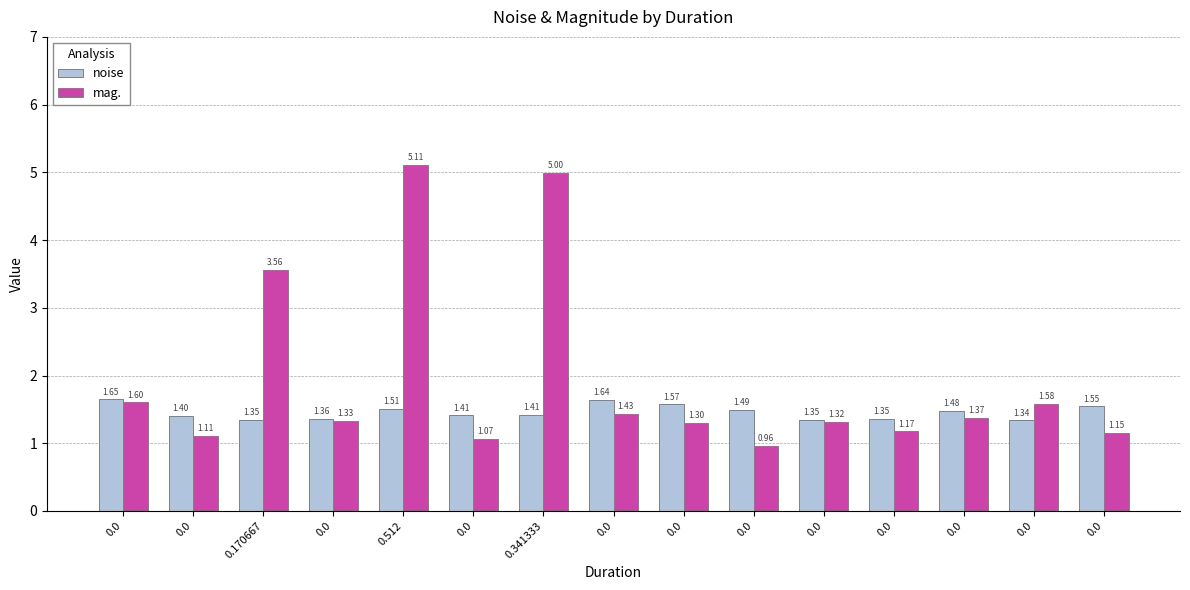

Reading left to right, list all the values displayed in this chart.

noise: 1.6	1.4	1.3	1.4	1.5	1.4	1.4	1.6	1.6	1.5	1.3	1.4	1.5	1.3	1.5
mag.: 1.6	1.1	3.6	1.3	5.1	1.1	5.0	1.4	1.3	1.0	1.3	1.2	1.4	1.6	1.2